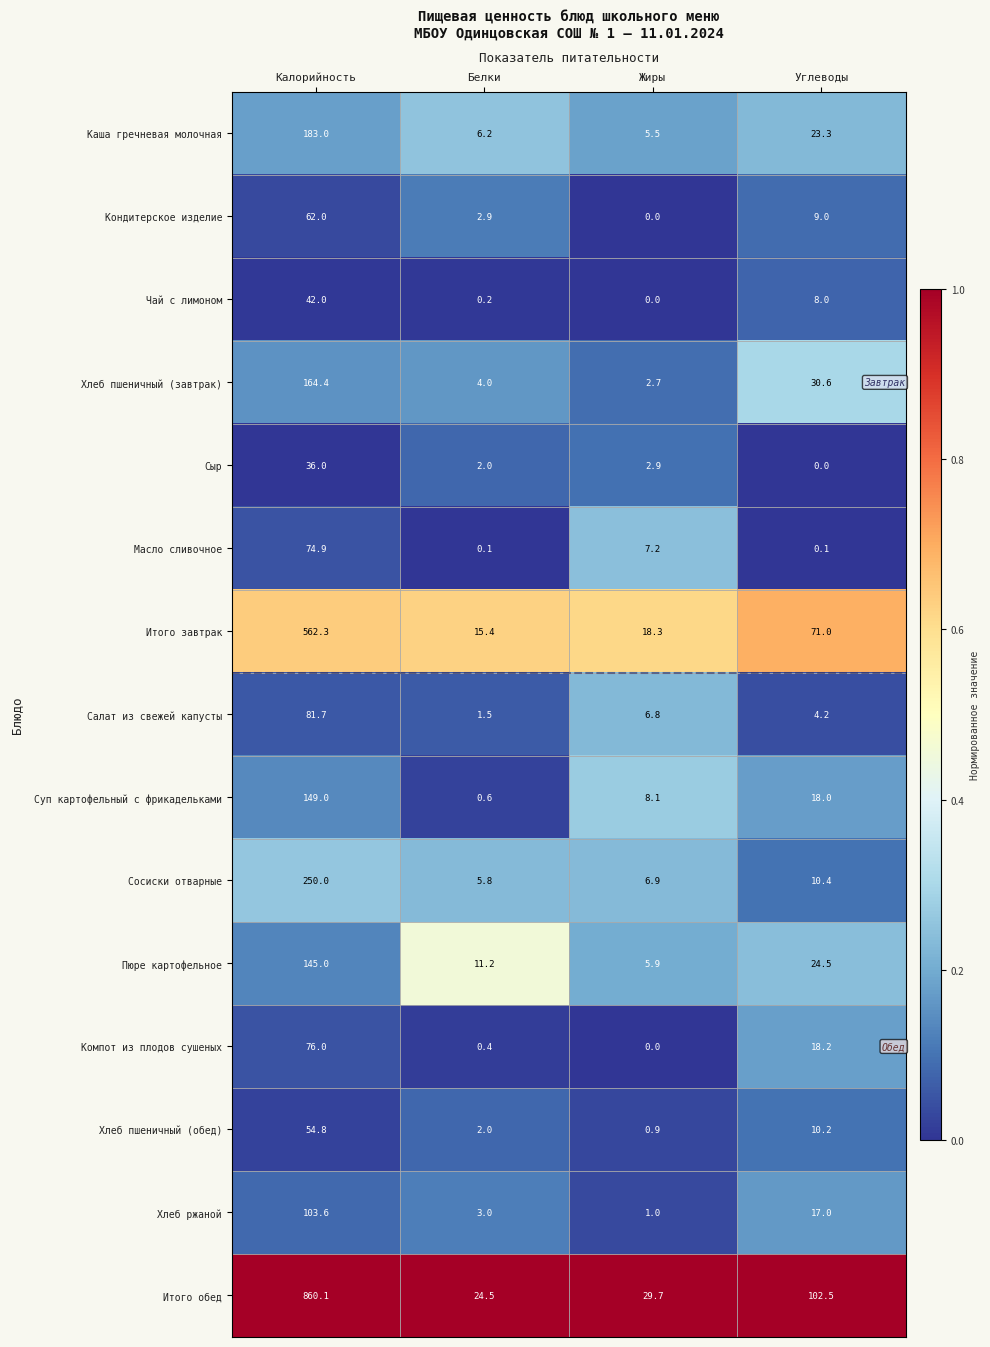

At which category is the sum across all series the highest?

Калорийность